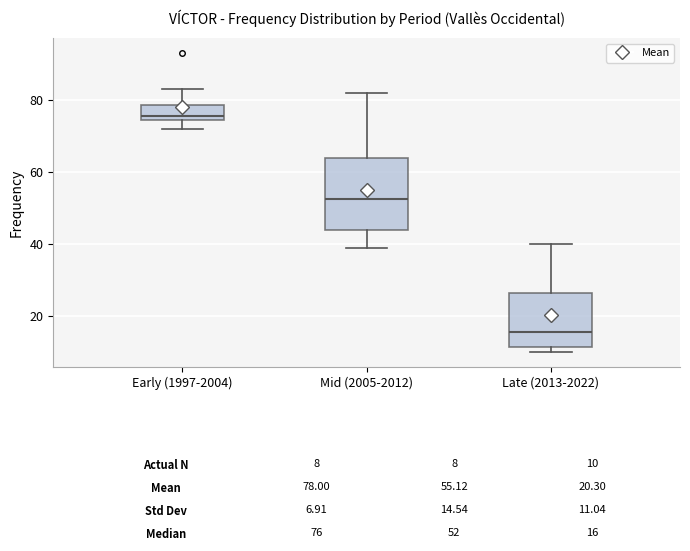

Which box's median line is the lowest?

Late (2013-2022)